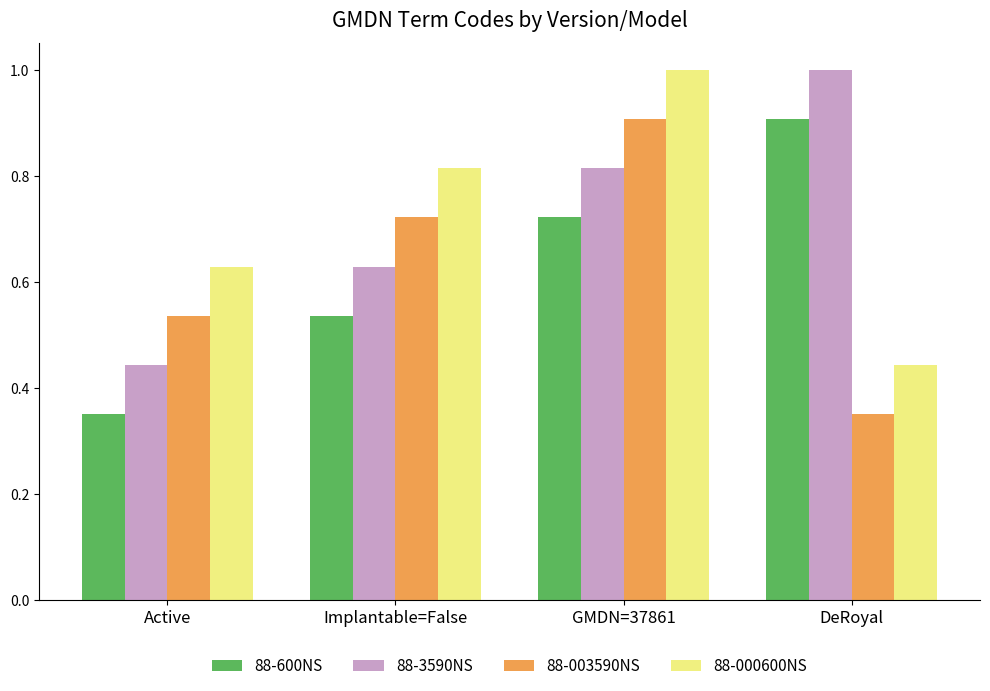

Which category has the lowest value in the 88-003590NS series?

DeRoyal